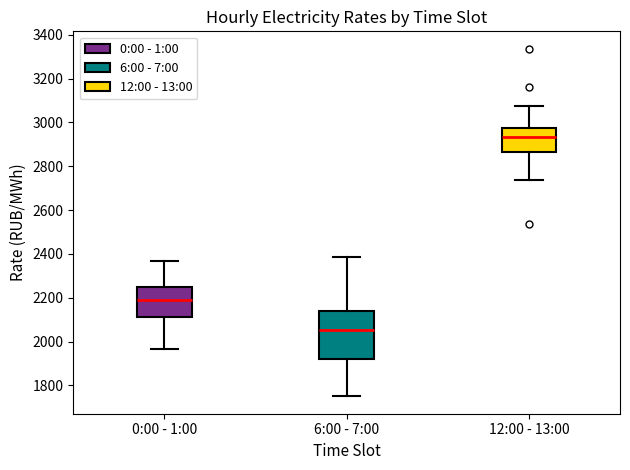

Where does the median line of the box for 12:00 - 13:00 sit on the y-axis? The values are not printed on the chart, so give them approximately, as read against the axis.

2940